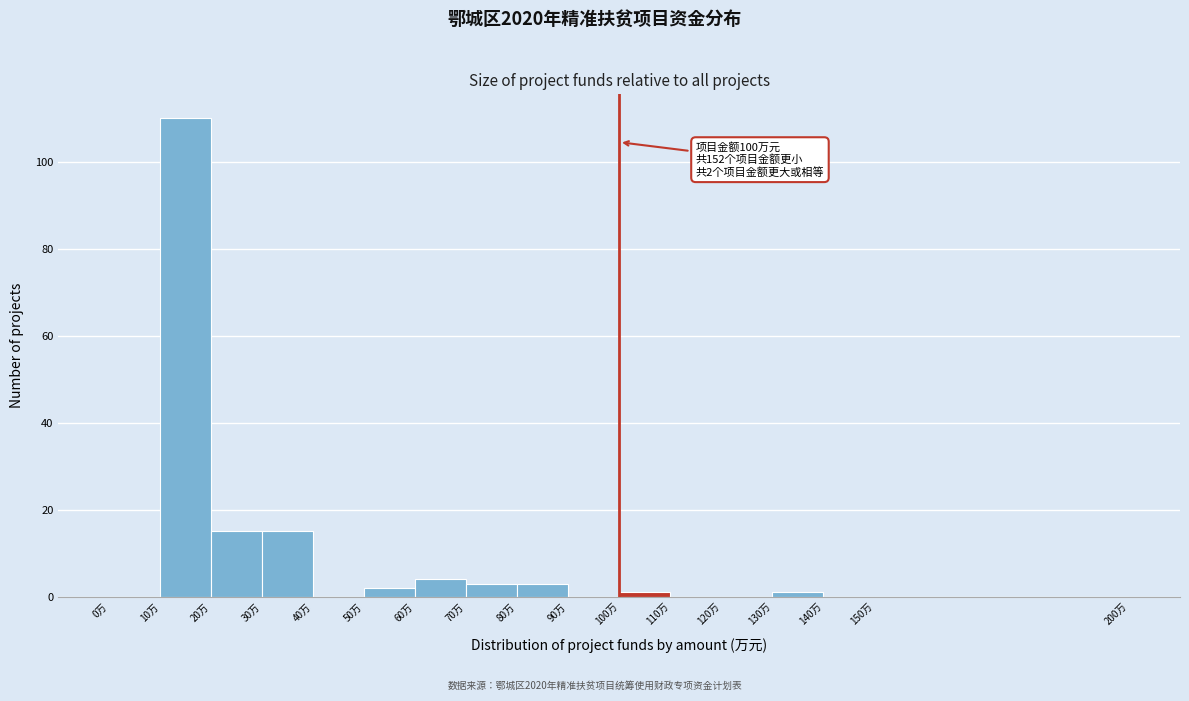

Over which range of the x-axis is the bar tallest?

10 to 20